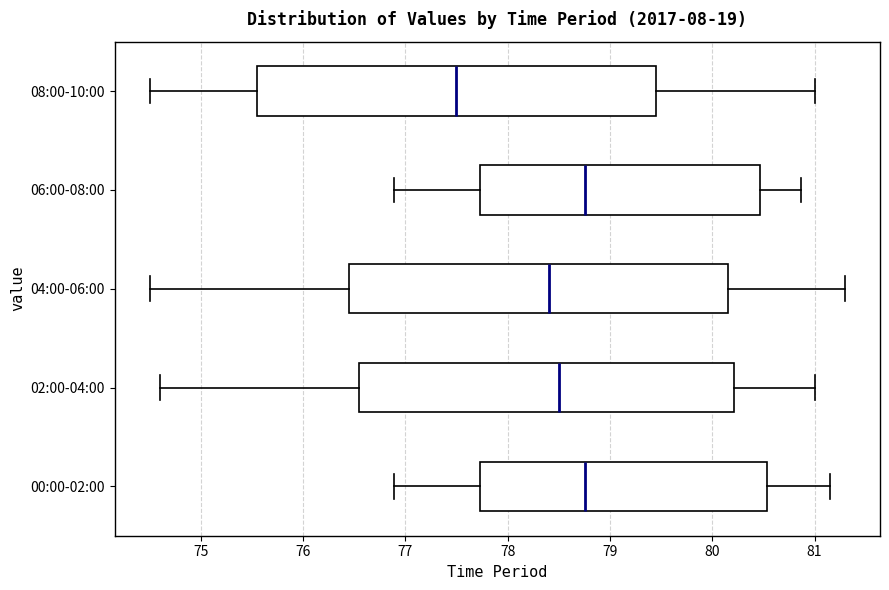

Where does the right whisker of the box for 00:00-02:00 end on the x-axis? The values are not printed on the chart, so give them approximately, as read against the axis.

81.2